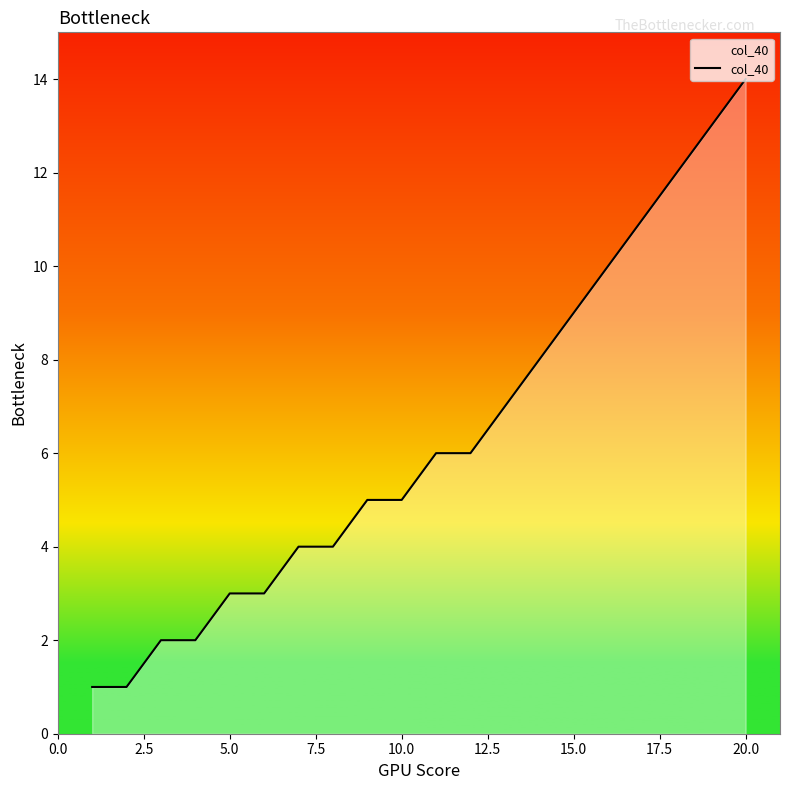

What is the greatest value displayed?

14